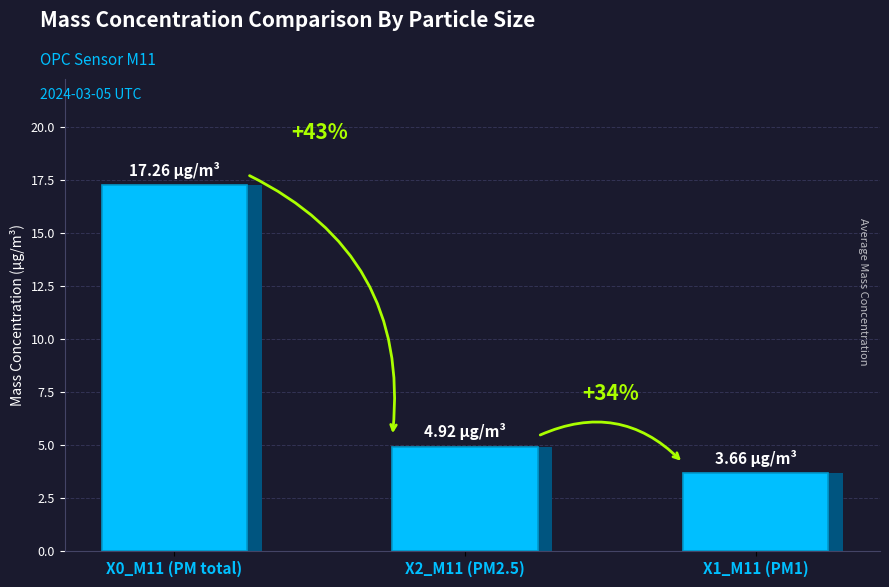

What is the value of the 2nd bar from the left?

4.9